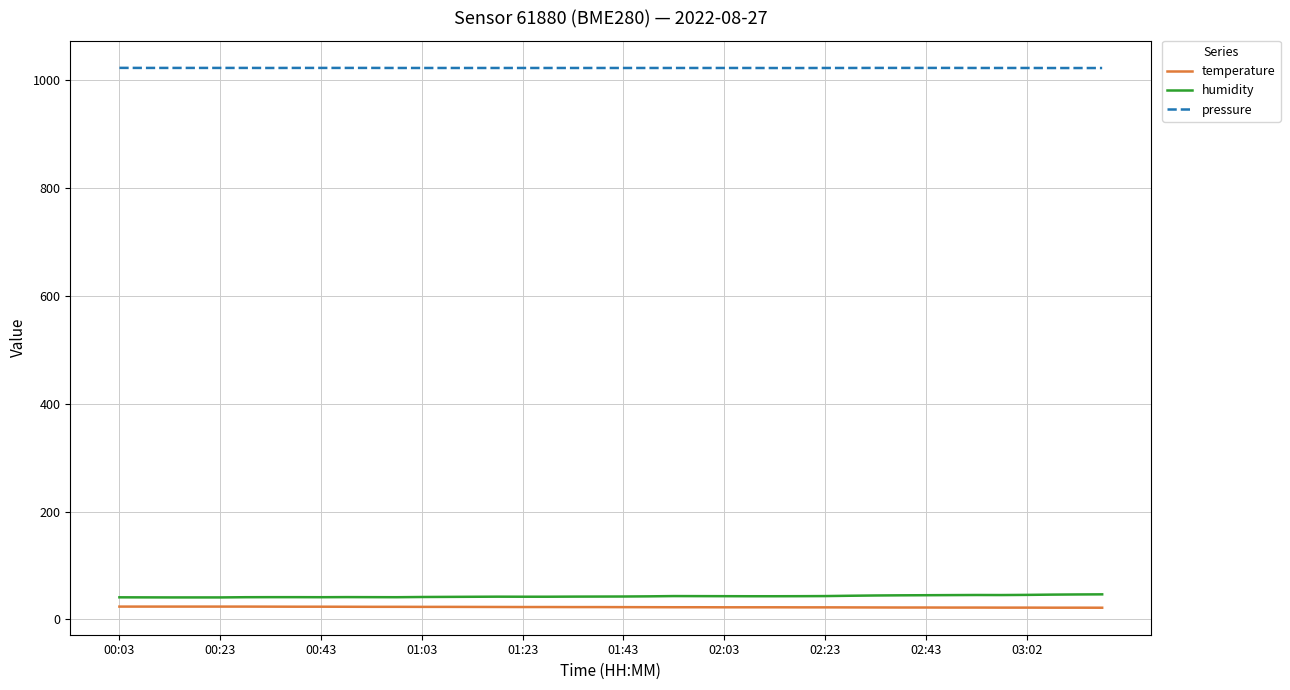

True or false: pressure and humidity intersect in this chart.

False